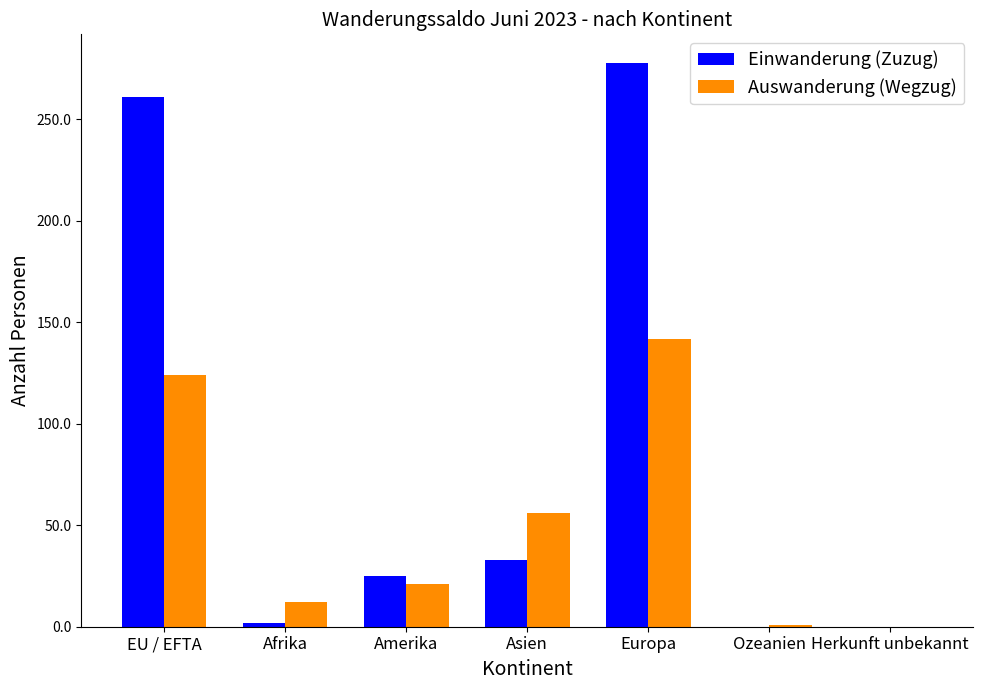

Count the number of data series in this chart.

2